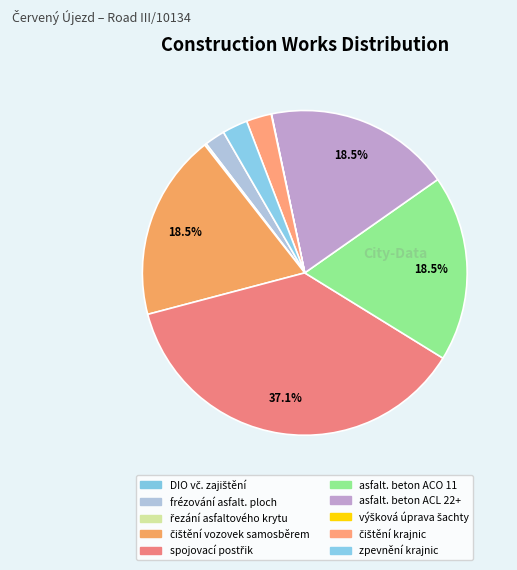

What portion of the pie excludes asfalt. beton ACL 22+?

81.5%